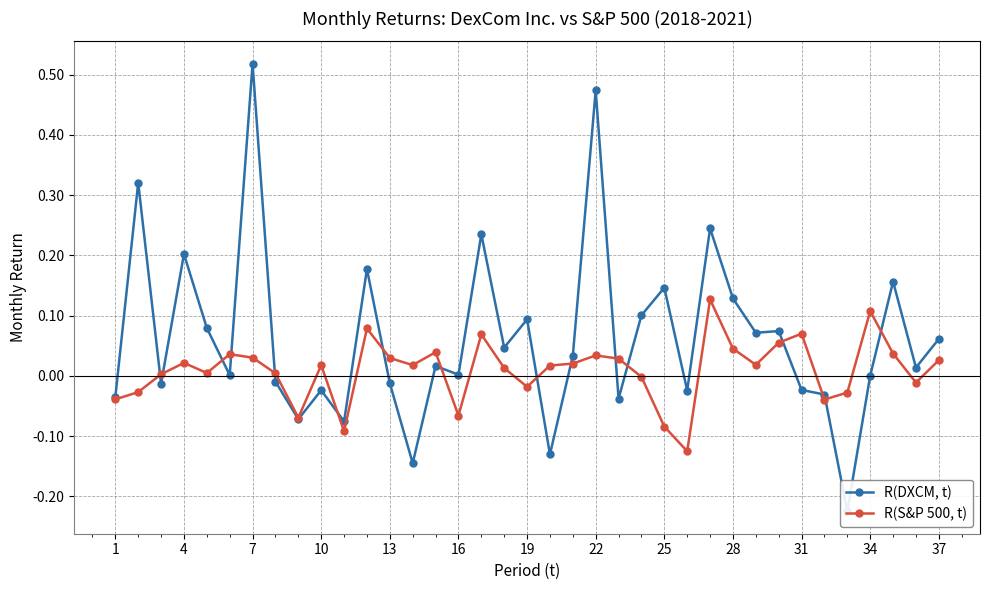

True or false: R(S&P 500, t) has more than 2 points higher than both neighbors.

True